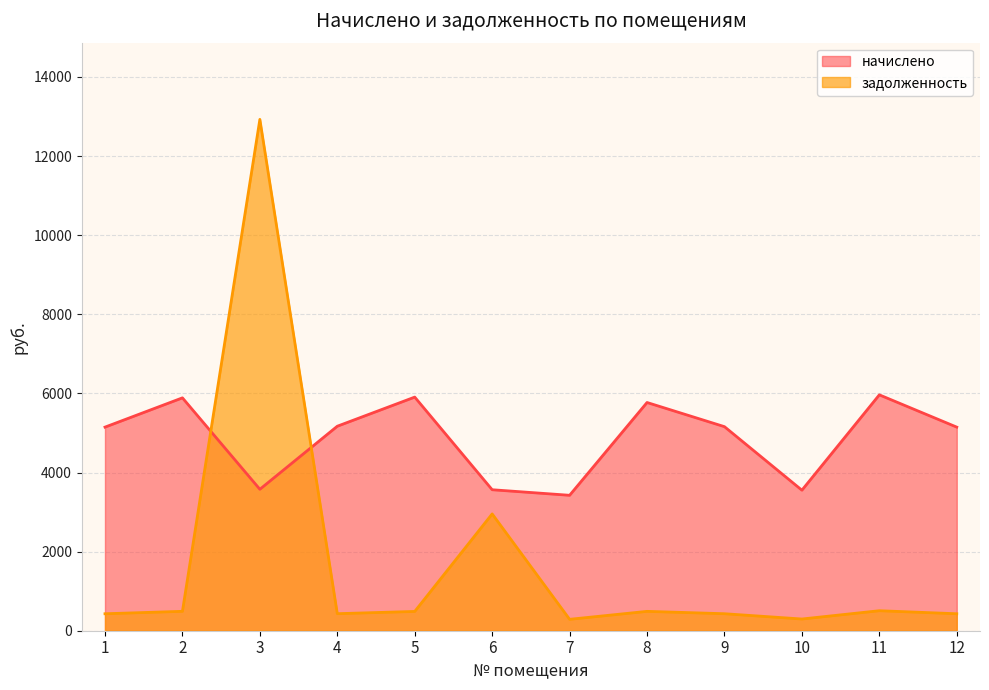

What is the difference between the maximum and minimum values in the задолженность series?

12639.5